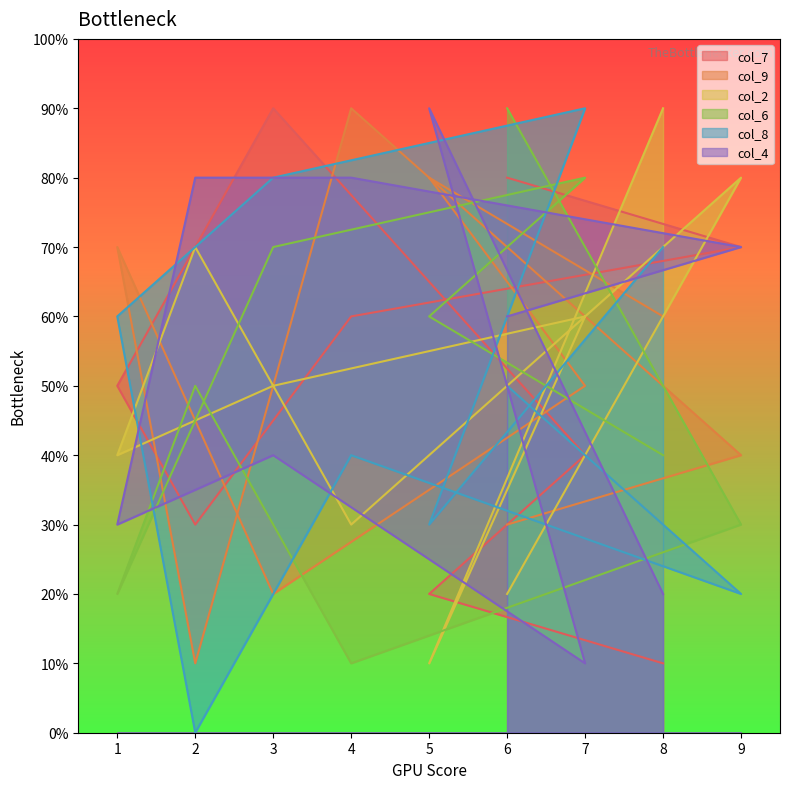

What is the average value of the col_7 series?

5